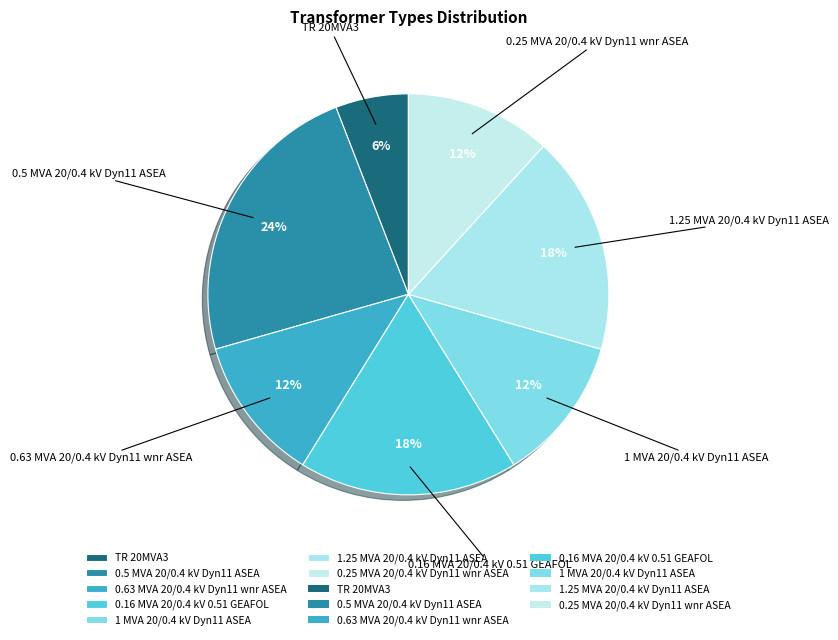

To the nearest percent, what is the combined percentage of 1.25 MVA 20/0.4 kV Dyn11 ASEA and 0.63 MVA 20/0.4 kV Dyn11 wnr ASEA?

29%